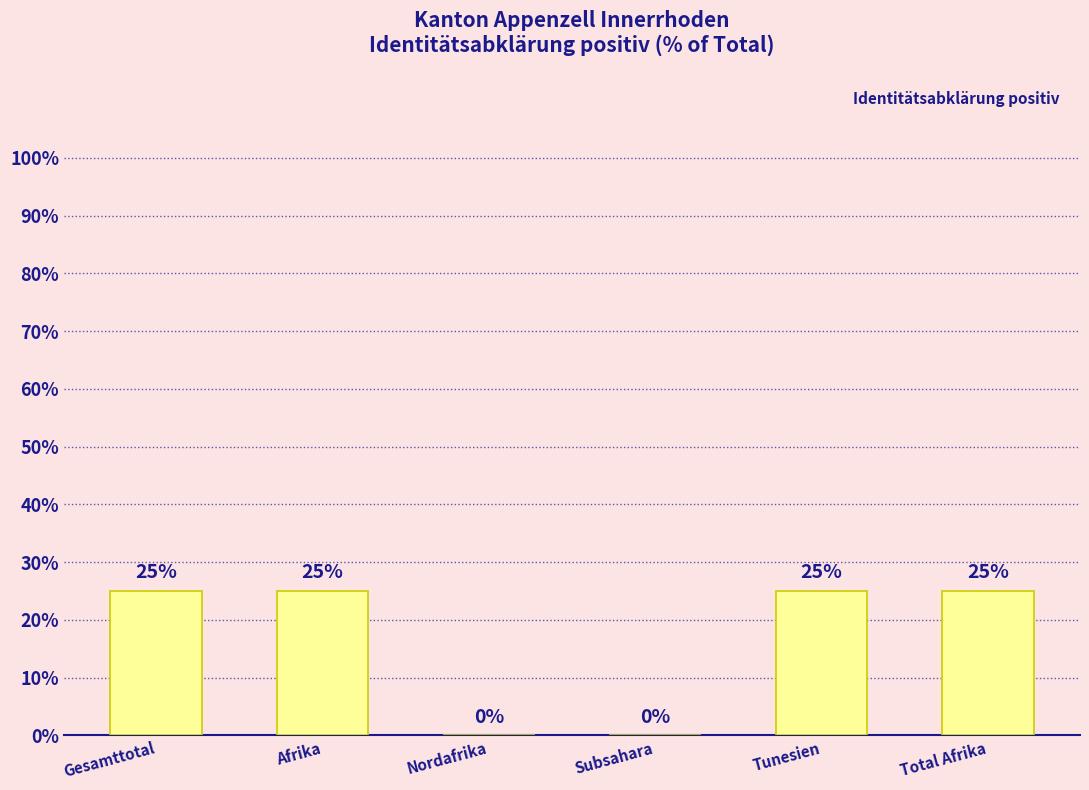

Reading left to right, list all the values displayed in this chart.

25	25	0	0	25	25